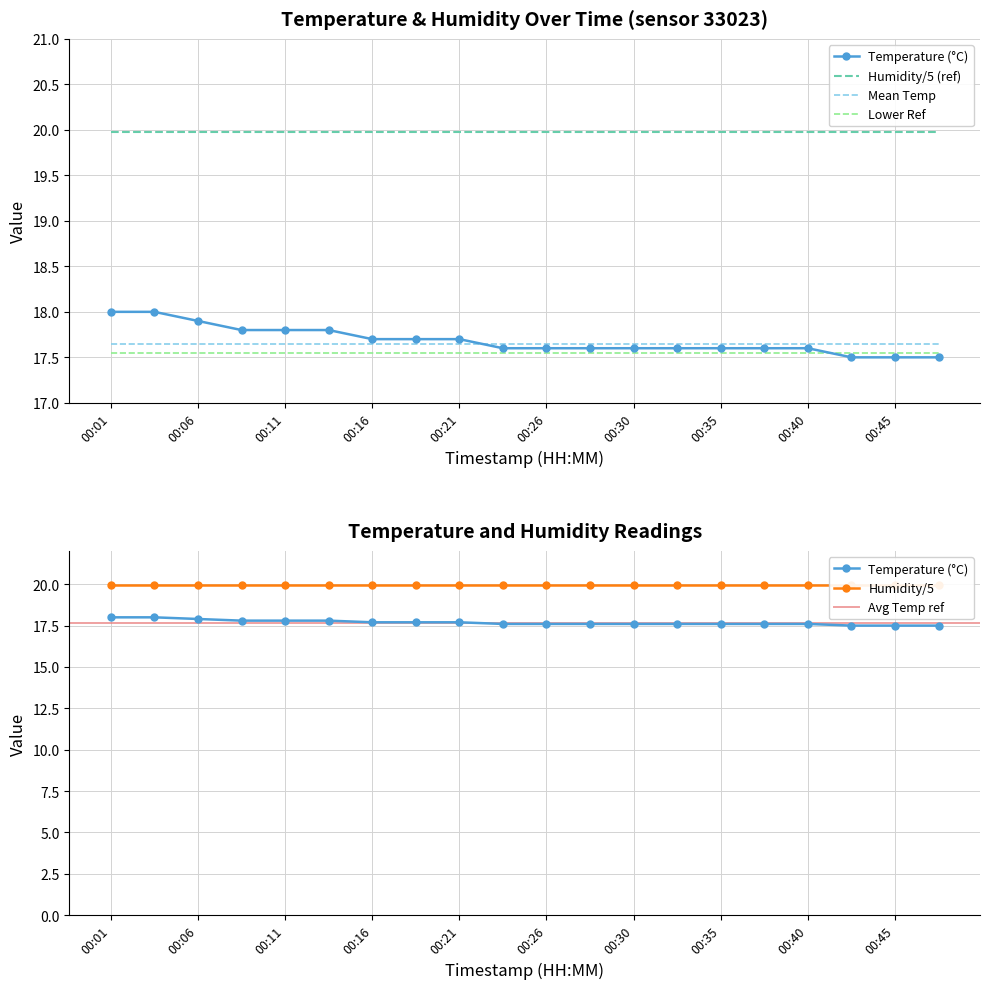

Reading left to right, extract all data points from this chart.

00:01=18.0	00:04=18.0	00:06=17.9	00:09=17.8	00:11=17.8	00:13=17.8	00:16=17.7	00:18=17.7	00:21=17.7	00:23=17.6	00:26=17.6	00:28=17.6	00:30=17.6	00:33=17.6	00:35=17.6	00:38=17.6	00:40=17.6	00:43=17.5	00:45=17.5	00:47=17.5